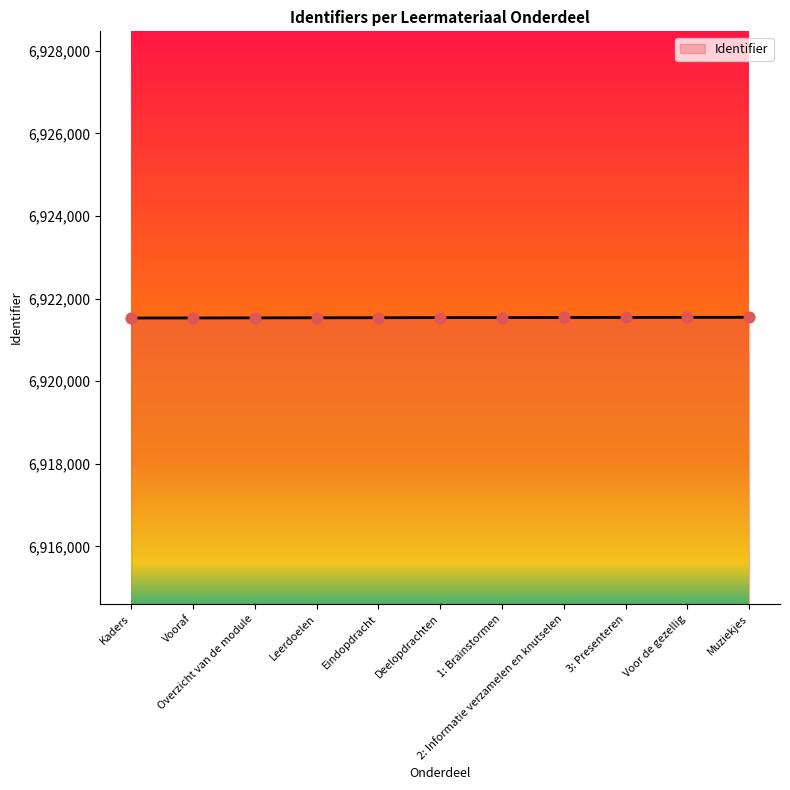

What is the change in value from Leerdoelen to Eindopdracht?

+2